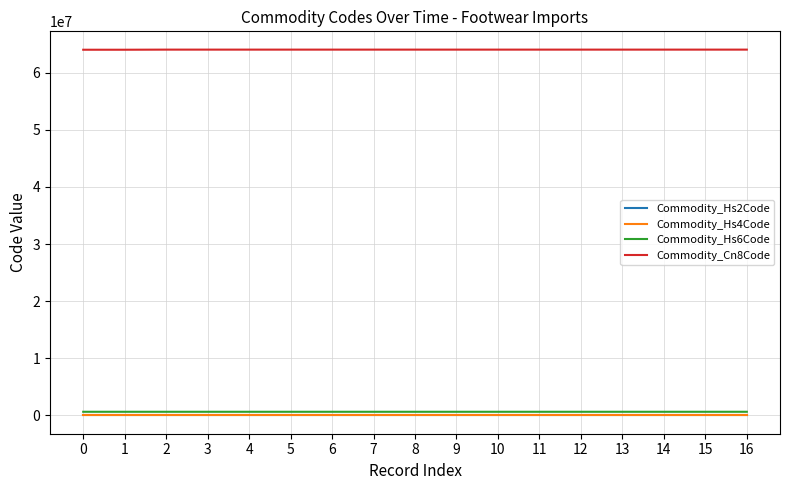

The value of Commodity_Cn8Code at 6 is 64041100. True or false?

True